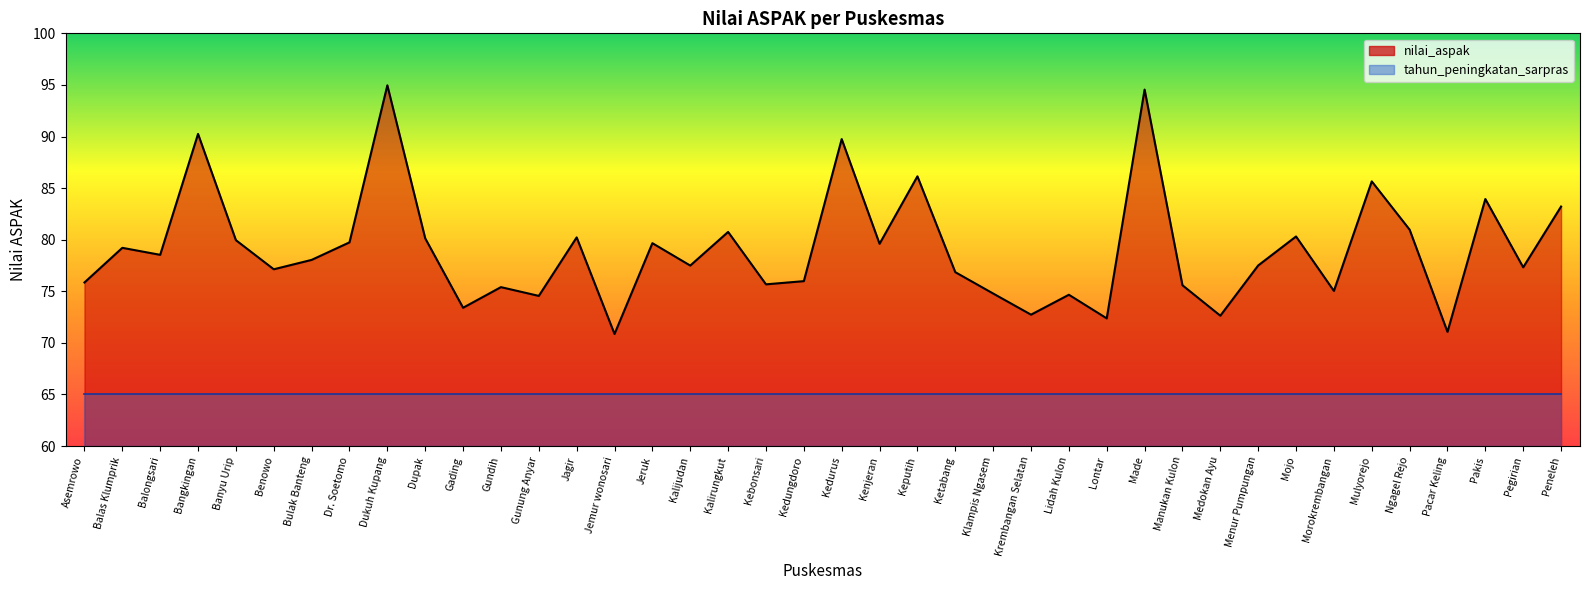

Rank the series at Pakis from highest to lowest value.

nilai_aspak (line), tahun_peningkatan_sarpras (line)